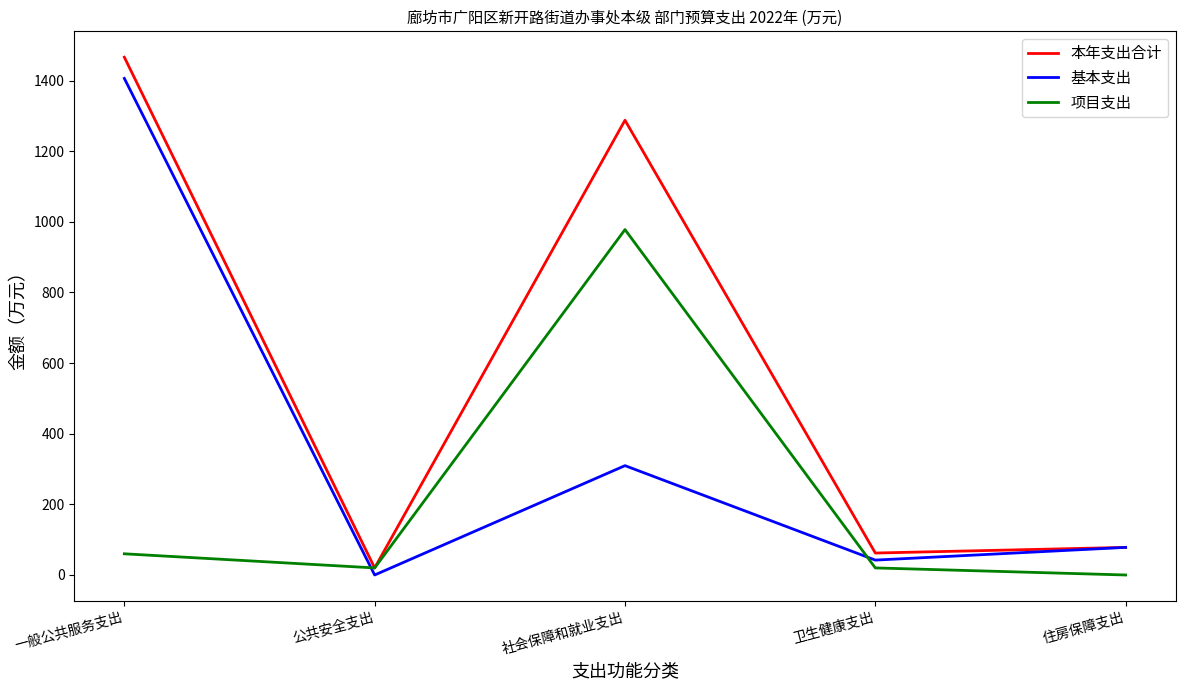

What are all the series names shown in the legend?

本年支出合计, 基本支出, 项目支出